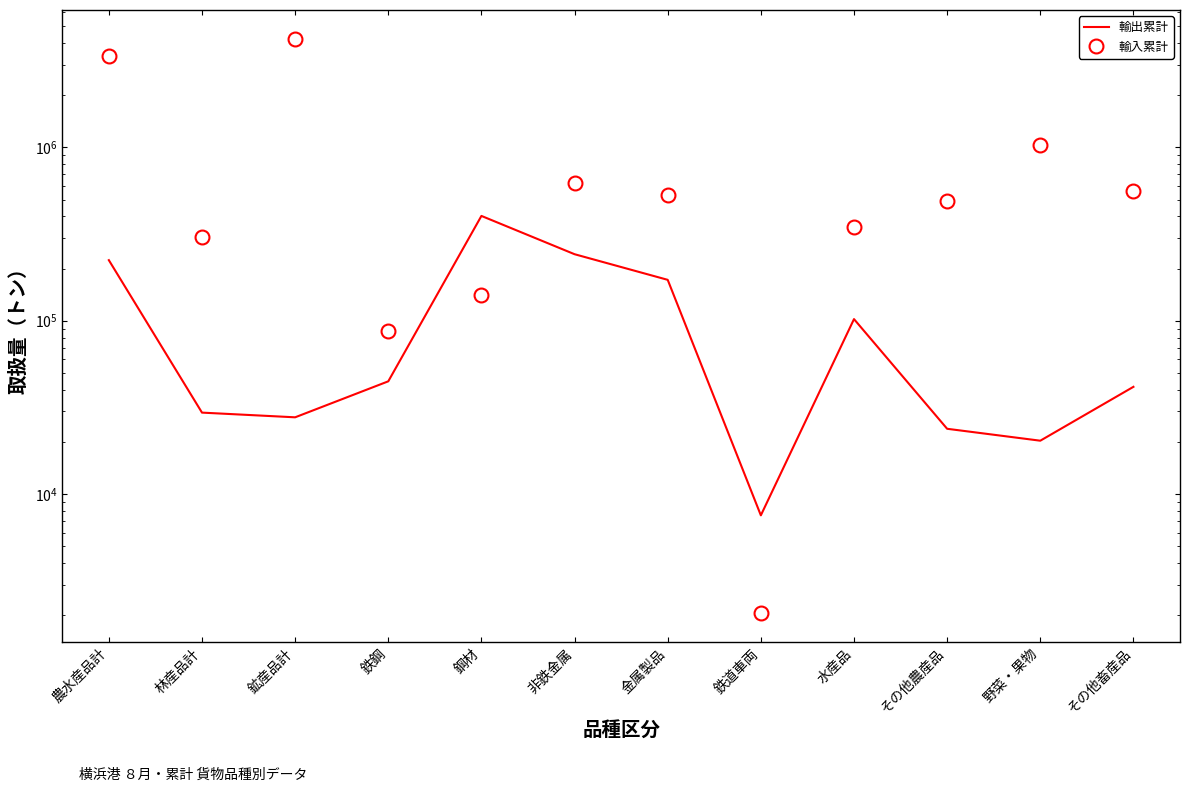

Reading right to left, list all the values displayed in this chart.

輸出累計: その他畜産品=41548	野菜・果物=20312	その他農産品=23797	水産品=102150	鉄道車両=7537	金属製品=172088	非鉄金属=241873	鋼材=402223	鉄鋼=44700	鉱産品計=27714	林産品計=29497	農水産品計=223501
輸入累計: その他畜産品=559882	野菜・果物=1028583	その他農産品=492864	水産品=345166	鉄道車両=2057	金属製品=533637	非鉄金属=626385	鋼材=139861	鉄鋼=87689	鉱産品計=4233605	林産品計=303615	農水産品計=3385668